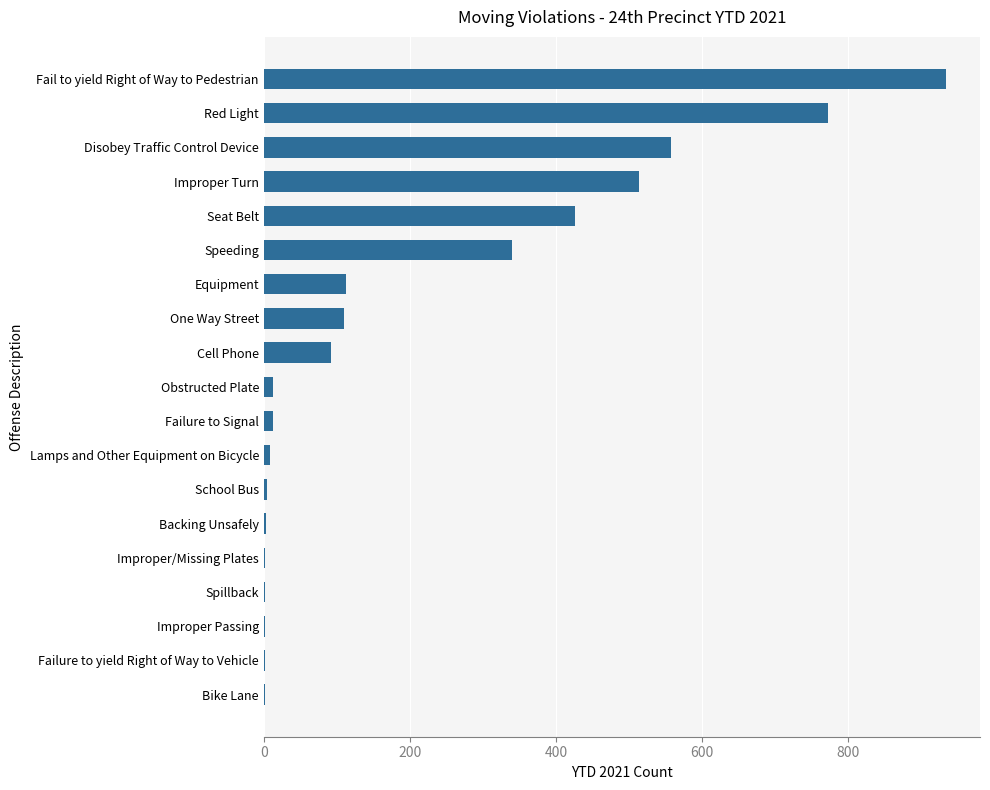

Between Equipment and Bike Lane, which is larger?

Equipment